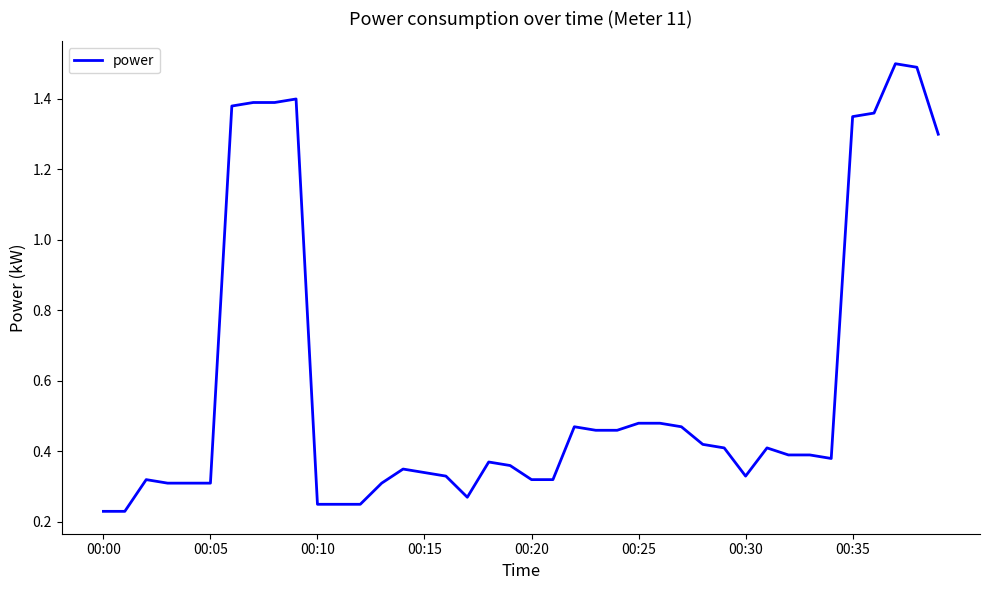

What is the greatest value displayed?

1.5